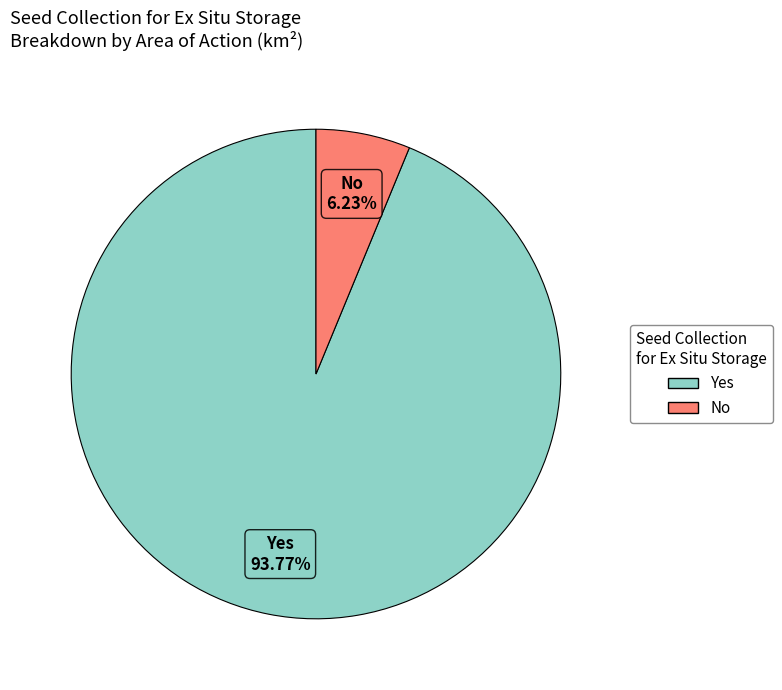

Which category has the biggest portion of the pie?

Yes